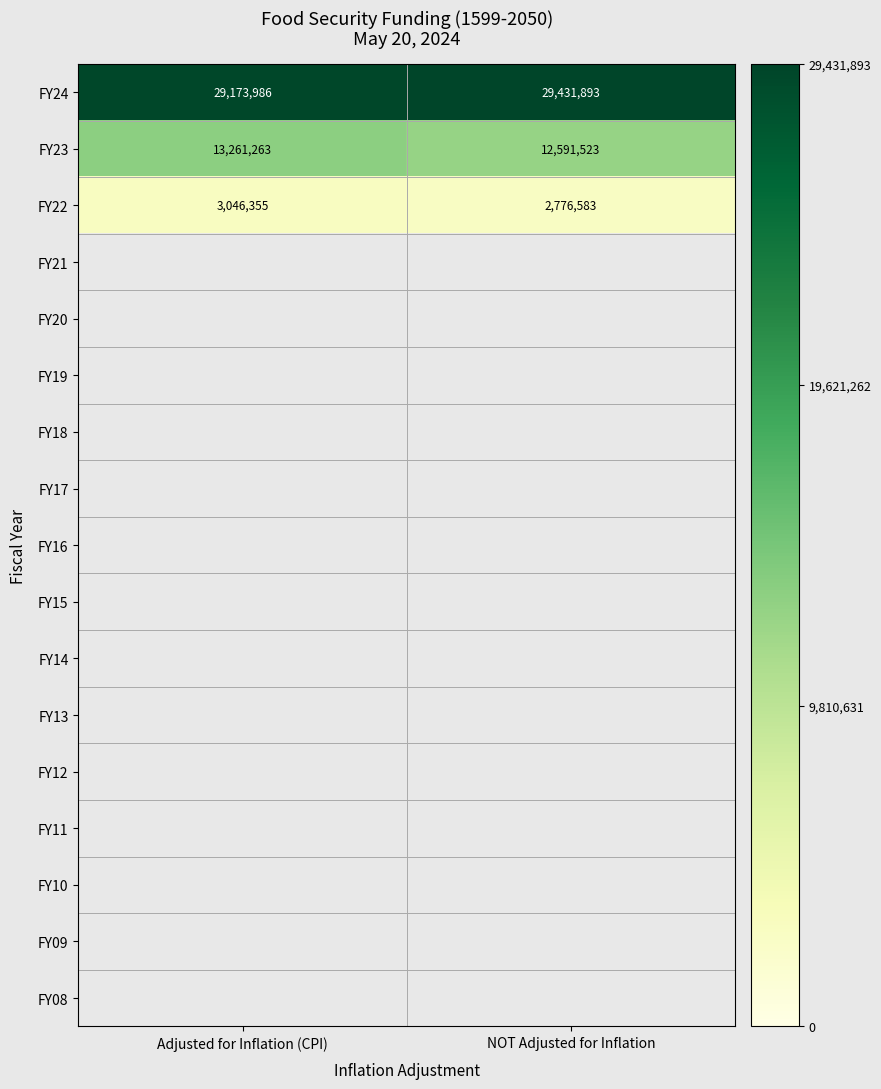

List the labels in order of FY22 value, smallest first.

NOT Adjusted for Inflation, Adjusted for Inflation (CPI)